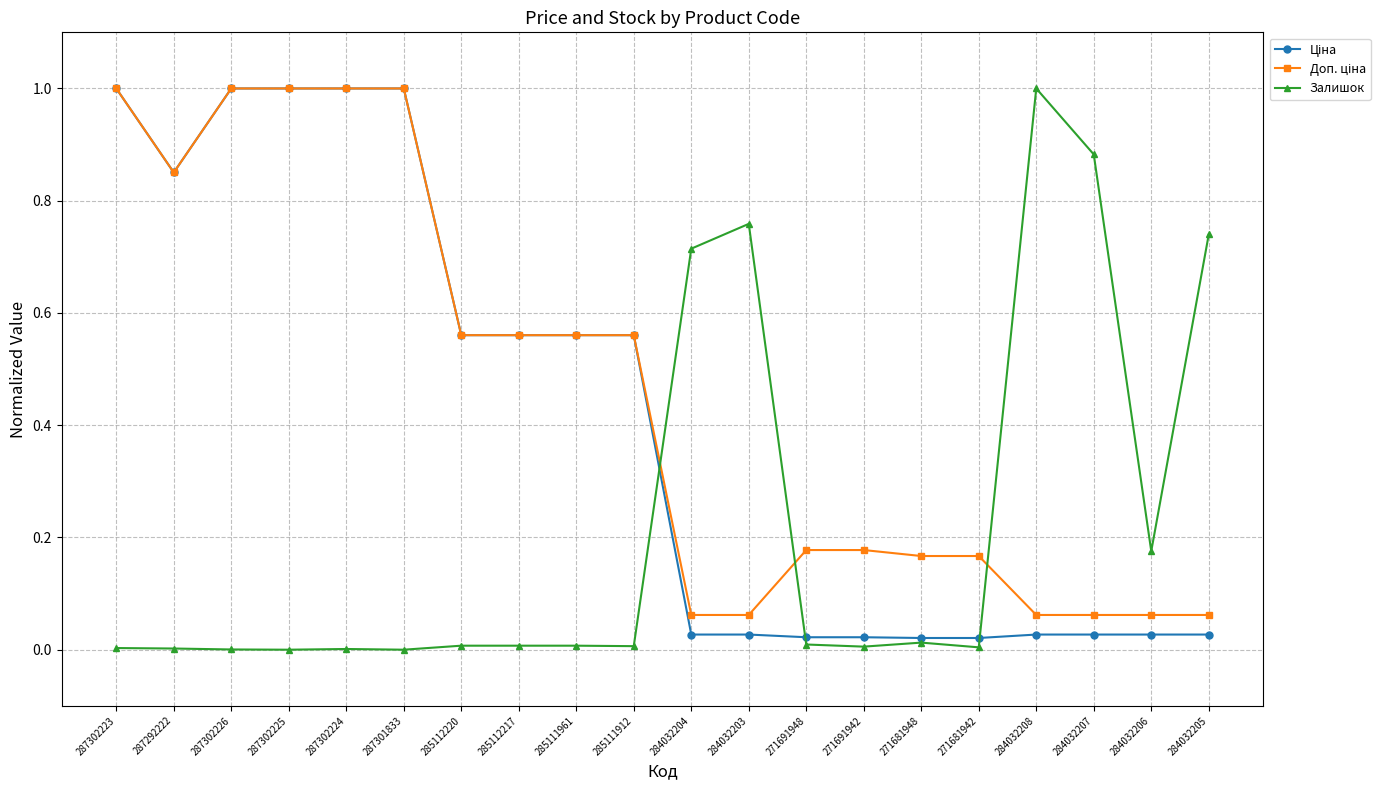

Is this an area chart (filled region under the line)?

No